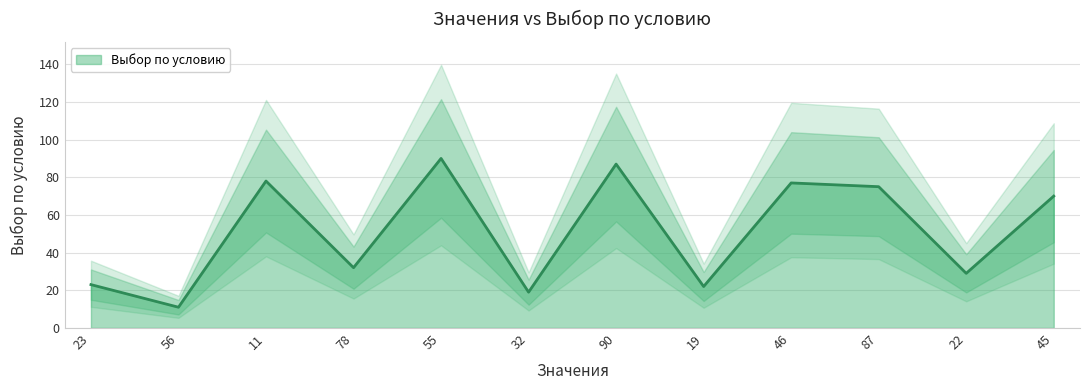

What is the minimum value shown in the chart?

11